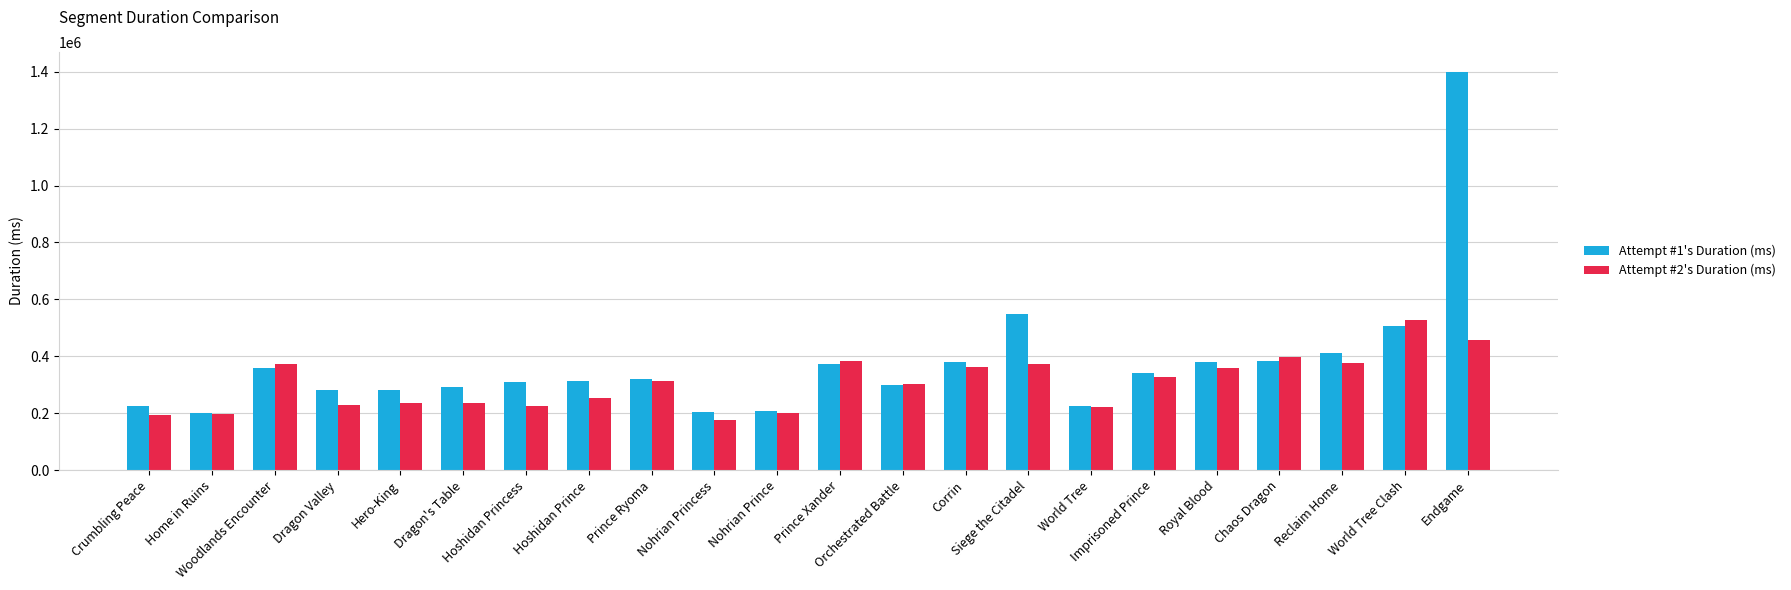

What is the minimum value shown in the chart?

176332